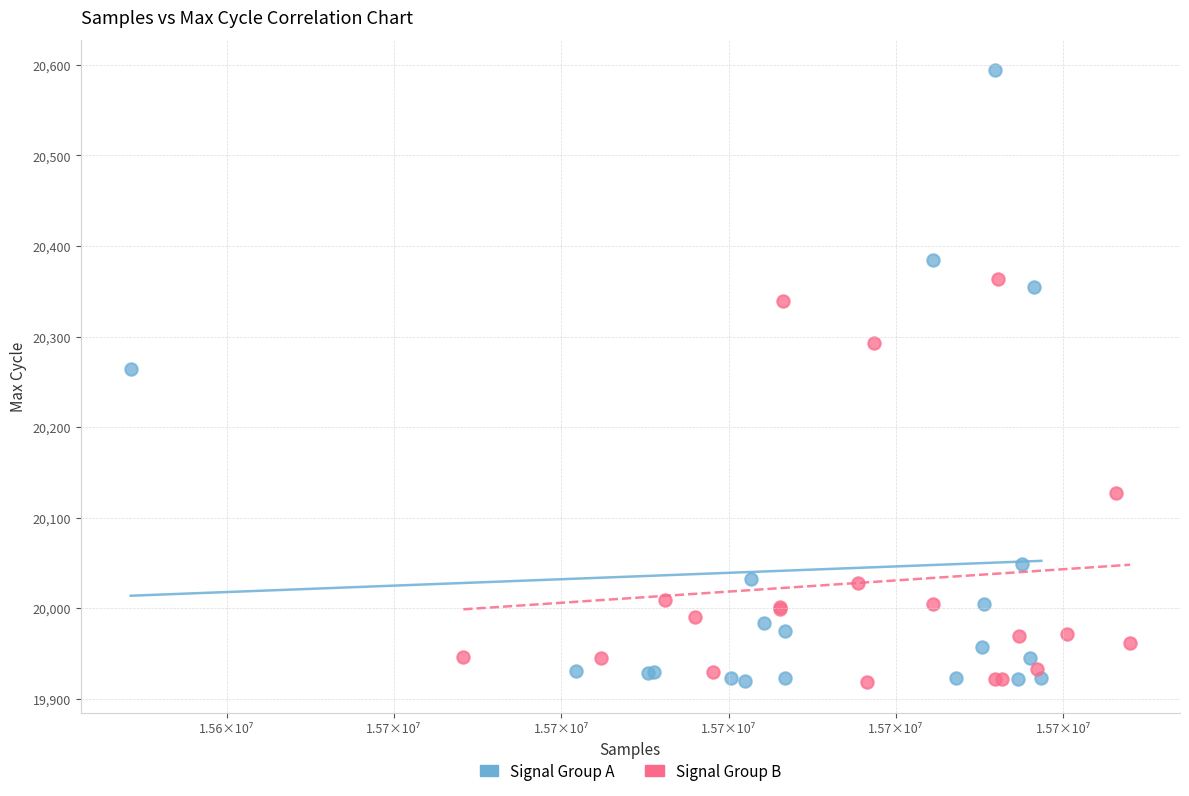

Which series has the largest Y range (max minus min)?

Signal Group A